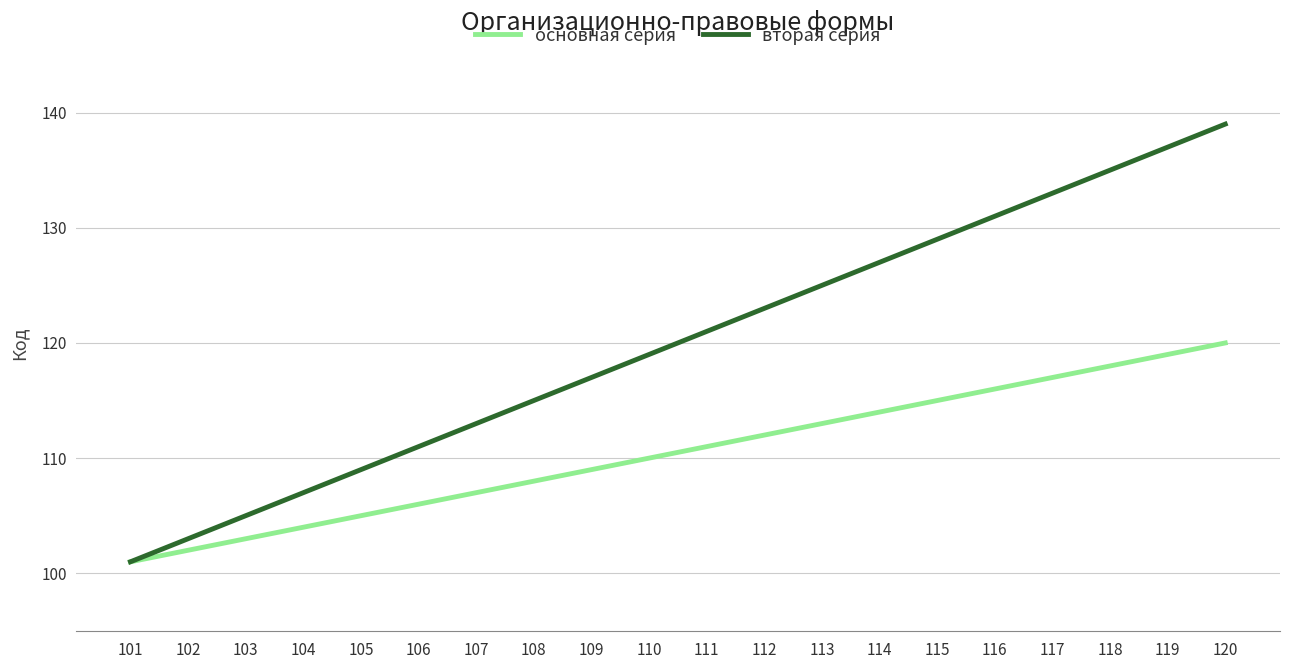

Is the value of вторая серия at 101 greater than the value of основная серия at 105?

No